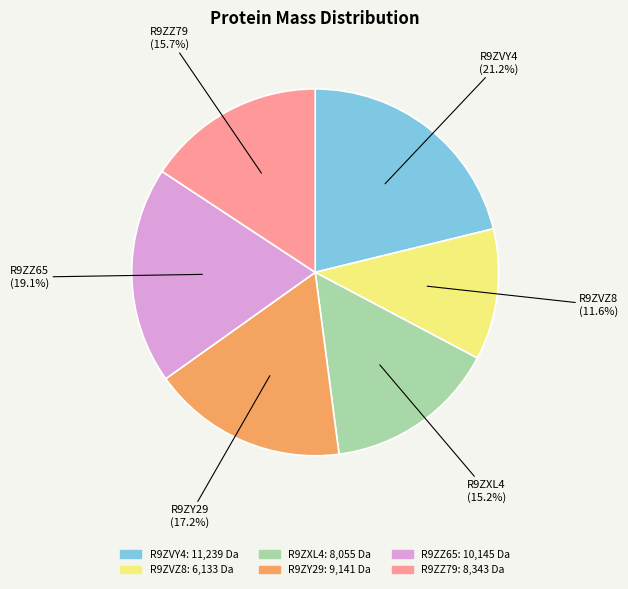

How many slices are in this pie chart?

6